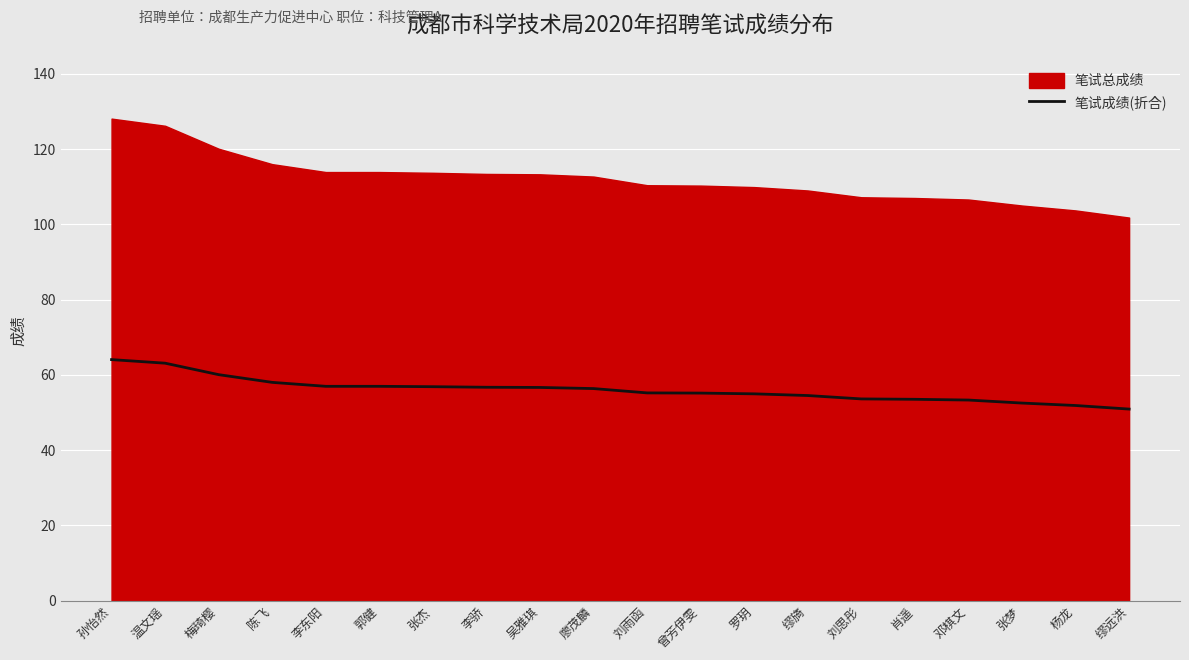

How many categories are shown in the chart?

20